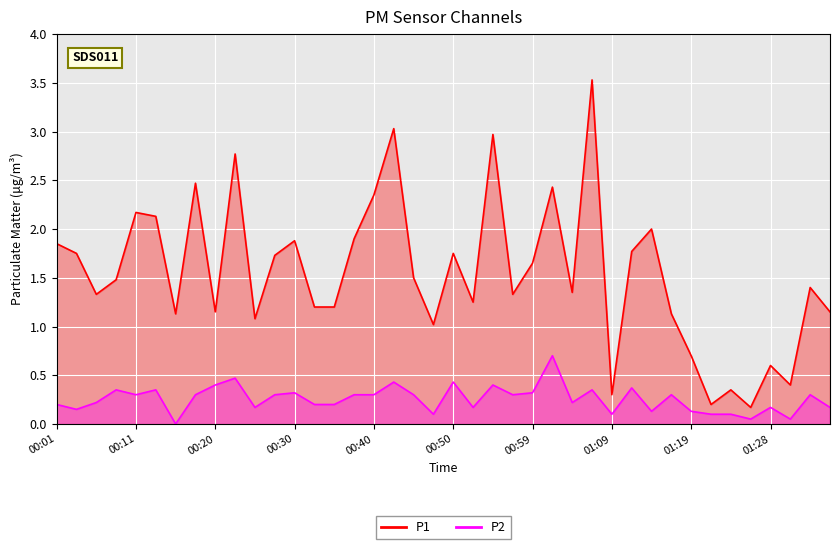

Reading left to right, extract all data points from this chart.

P1: 00:01=1.9	00:03=1.8	00:06=1.3	00:08=1.5	00:11=2.2	00:13=2.1	00:16=1.1	00:18=2.5	00:20=1.1	00:23=2.8	00:25=1.1	00:28=1.7	00:30=1.9	00:33=1.2	00:35=1.2	00:37=1.9	00:40=2.4	00:42=3.0	00:45=1.5	00:47=1.0	00:50=1.8	00:52=1.2	00:54=3.0	00:57=1.3	00:59=1.6	01:02=2.4	01:04=1.4	01:07=3.5	01:09=0.3	01:11=1.8	01:14=2.0	01:16=1.1	01:19=0.7	01:21=0.2	01:24=0.3	01:26=0.2	01:28=0.6	01:31=0.4	01:33=1.4	01:36=1.1
P2: 00:01=0.2	00:03=0.1	00:06=0.2	00:08=0.3	00:11=0.3	00:13=0.3	00:16=0.0	00:18=0.3	00:20=0.4	00:23=0.5	00:25=0.2	00:28=0.3	00:30=0.3	00:33=0.2	00:35=0.2	00:37=0.3	00:40=0.3	00:42=0.4	00:45=0.3	00:47=0.1	00:50=0.4	00:52=0.2	00:54=0.4	00:57=0.3	00:59=0.3	01:02=0.7	01:04=0.2	01:07=0.3	01:09=0.1	01:11=0.4	01:14=0.1	01:16=0.3	01:19=0.1	01:21=0.1	01:24=0.1	01:26=0.1	01:28=0.2	01:31=0.1	01:33=0.3	01:36=0.2